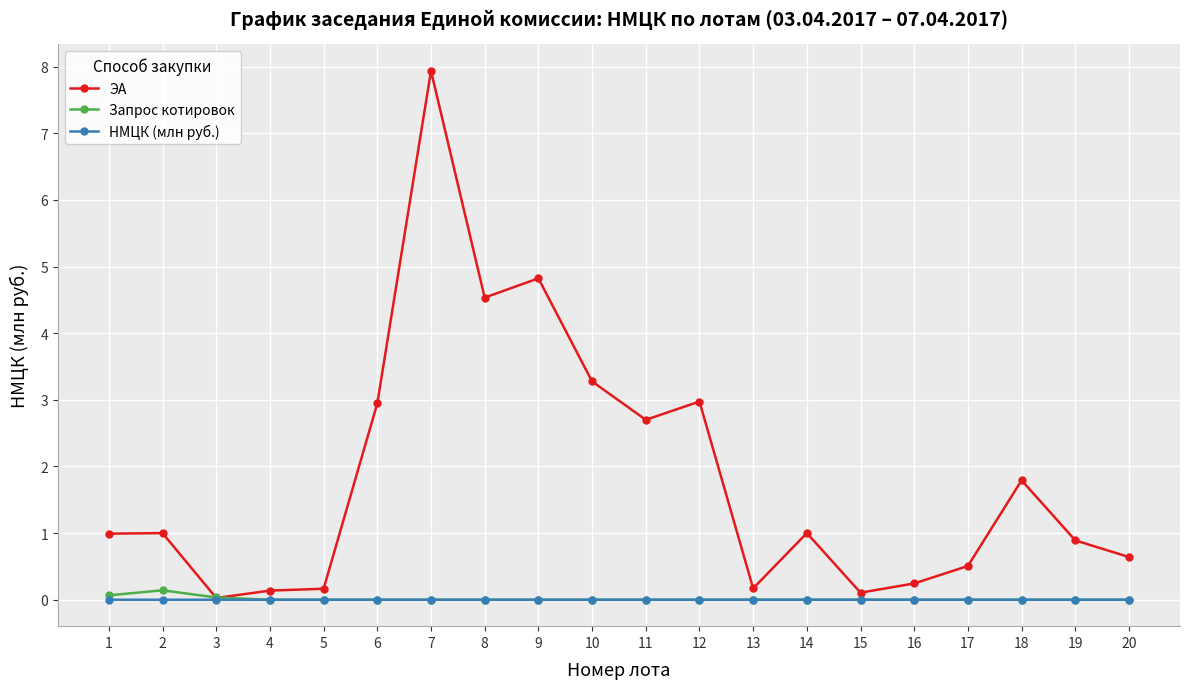

Which series has the largest range (max minus min)?

ЭА